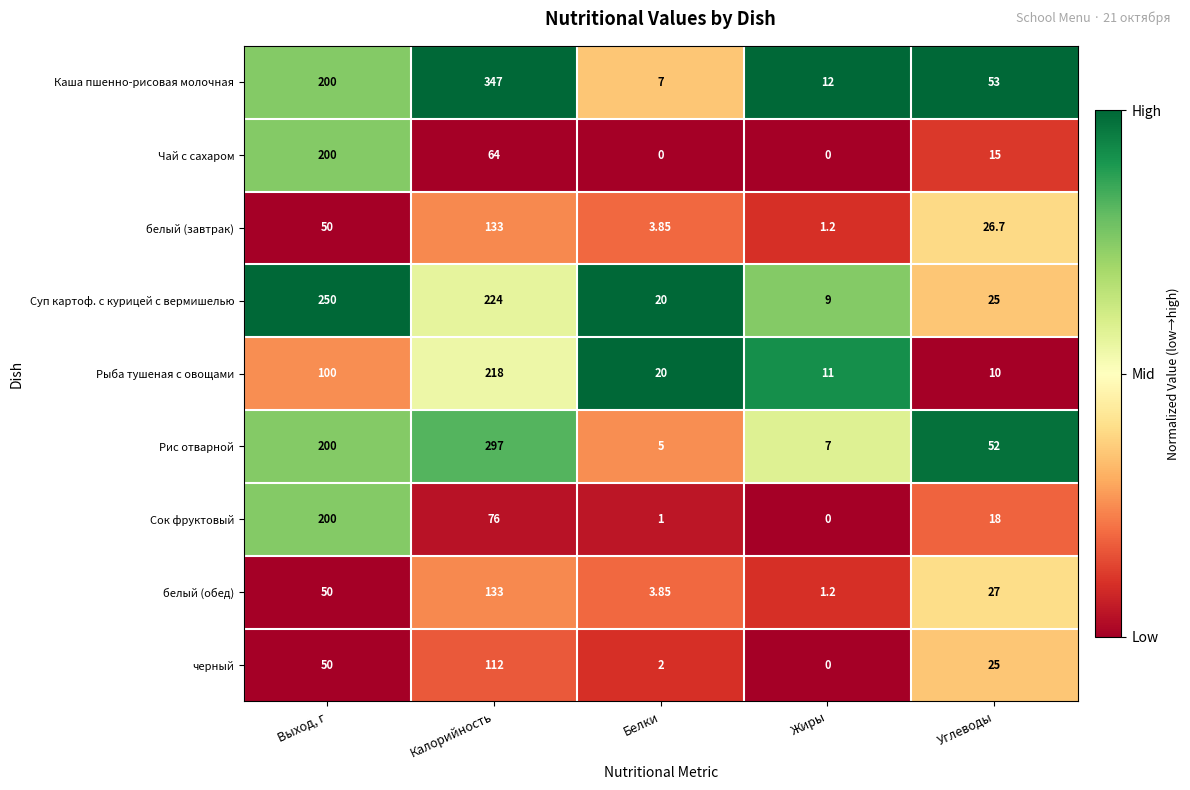

What is the greatest value displayed?

347.0